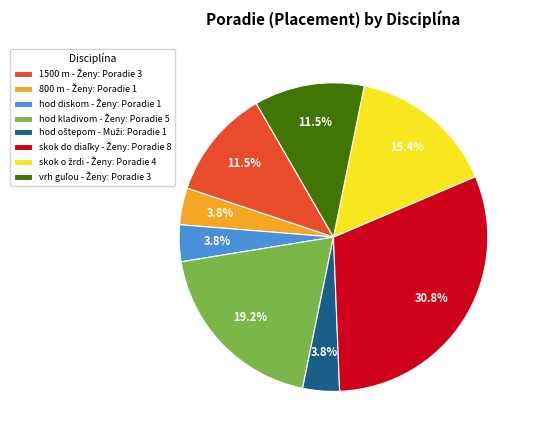

Does any single category account for the majority?

No